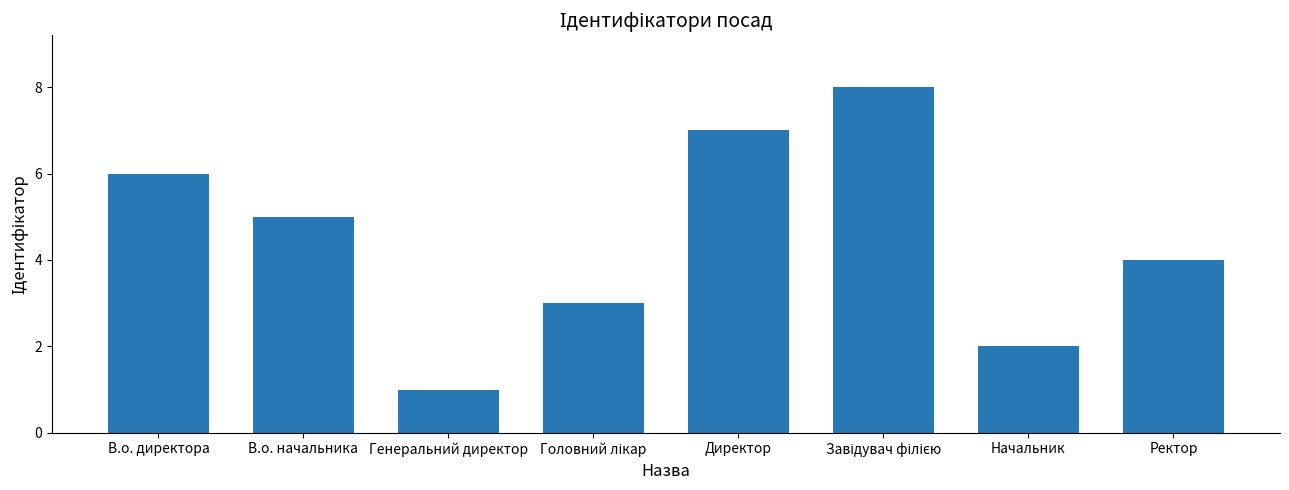

The value at Начальник is 3. True or false?

False